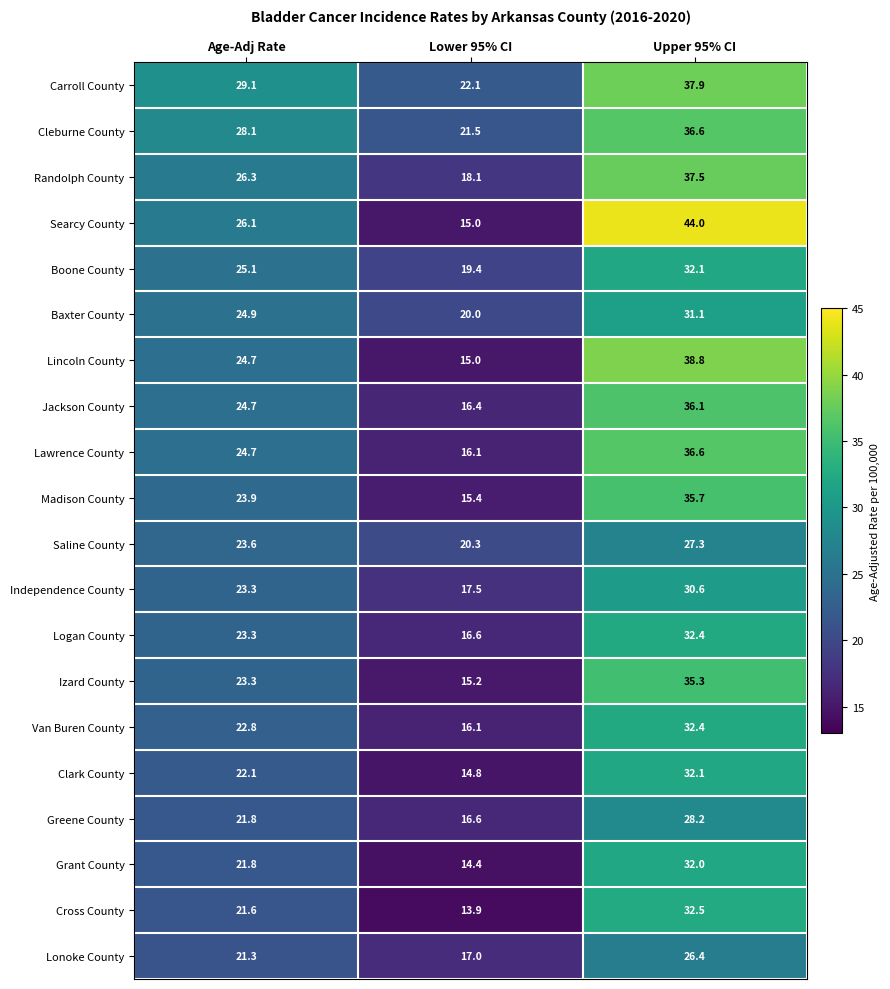

What is the total value across all series at Lower 95% CI?

341.4